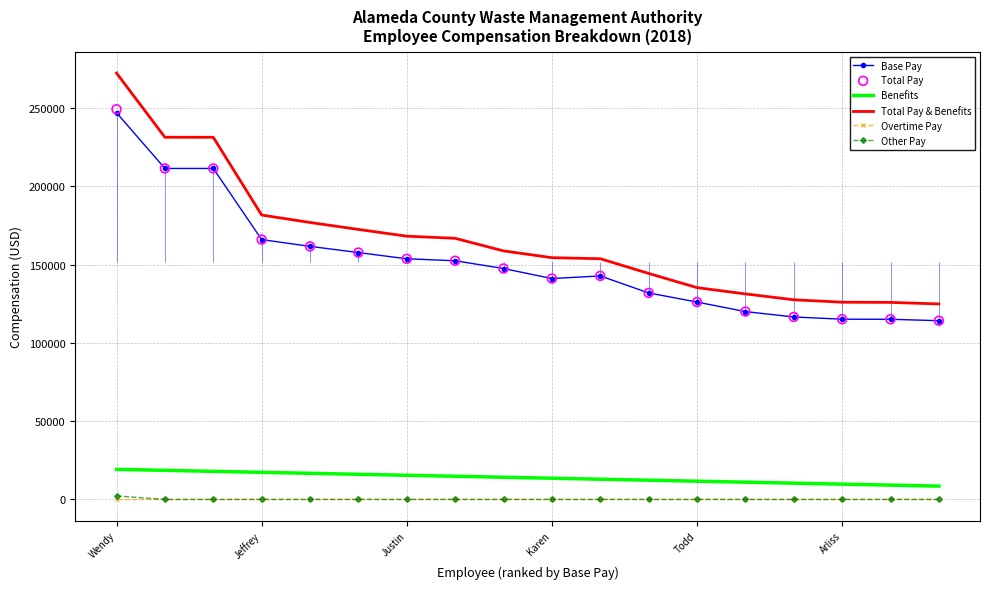

Which series reaches the maximum Y coordinate?

Total Pay & Benefits